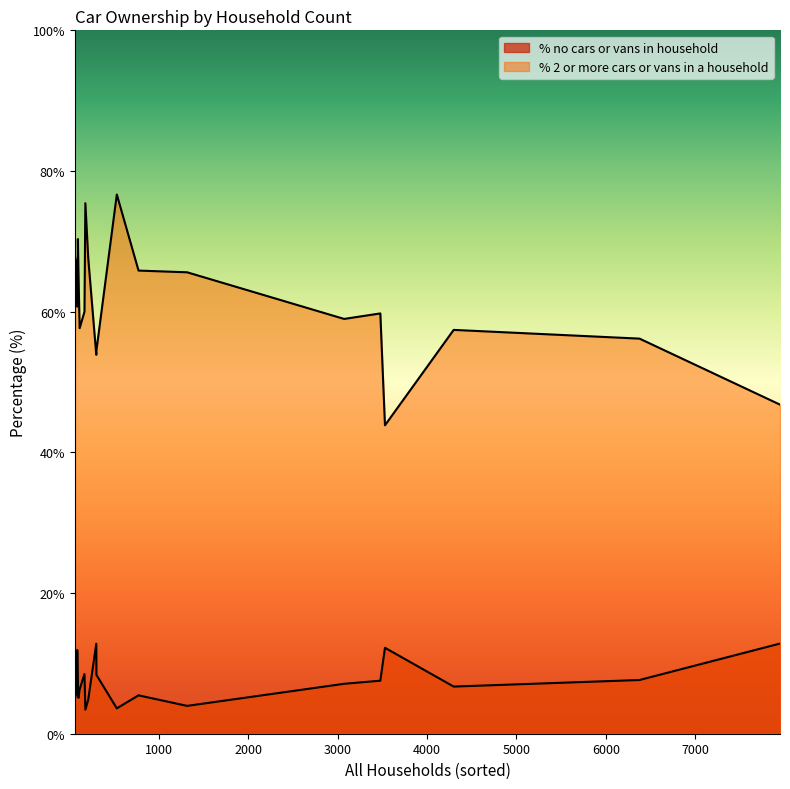

At which label is % 2 or more cars or vans in a household closest to 60?

Kington Magna